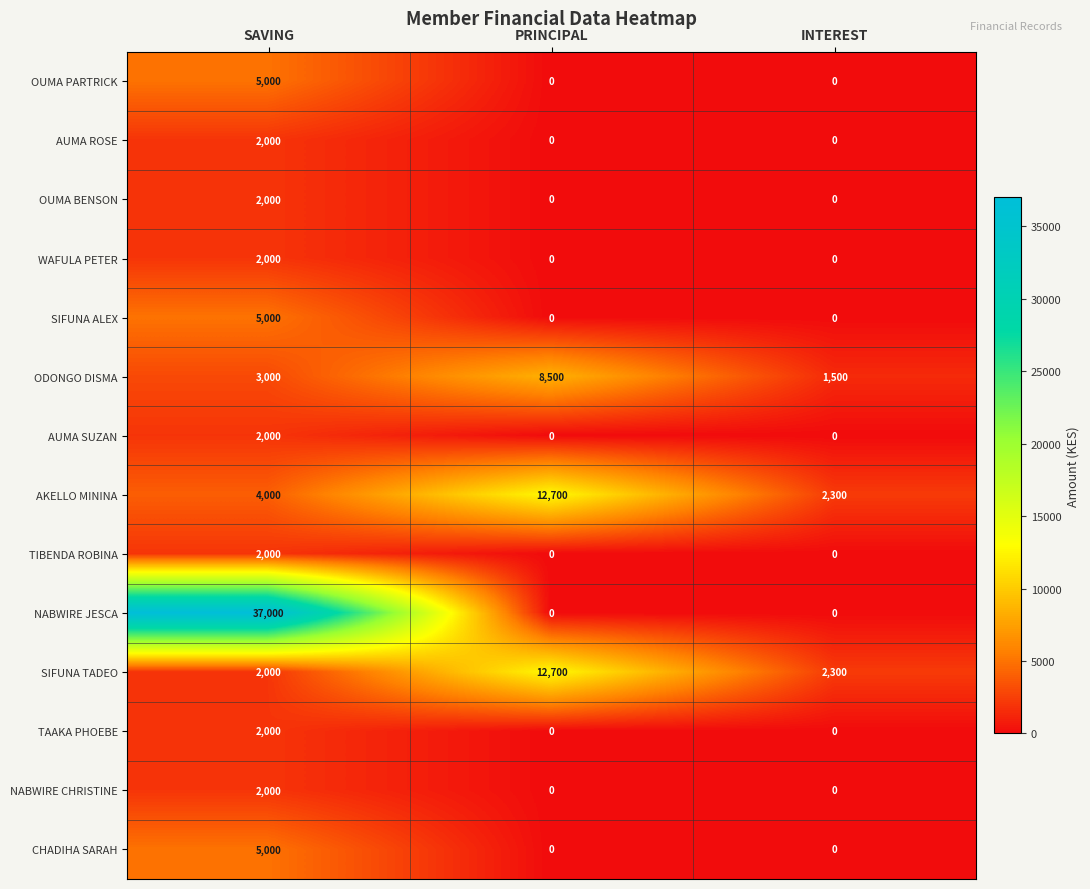

Is it true that TIBENDA ROBINA equals 2000 at SAVING?

True